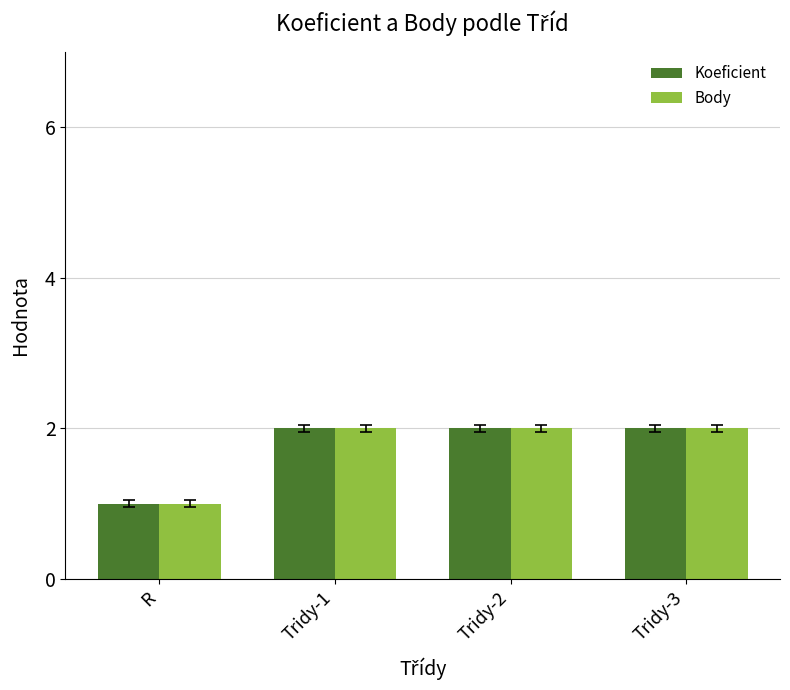

How many series are shown in this chart?

2